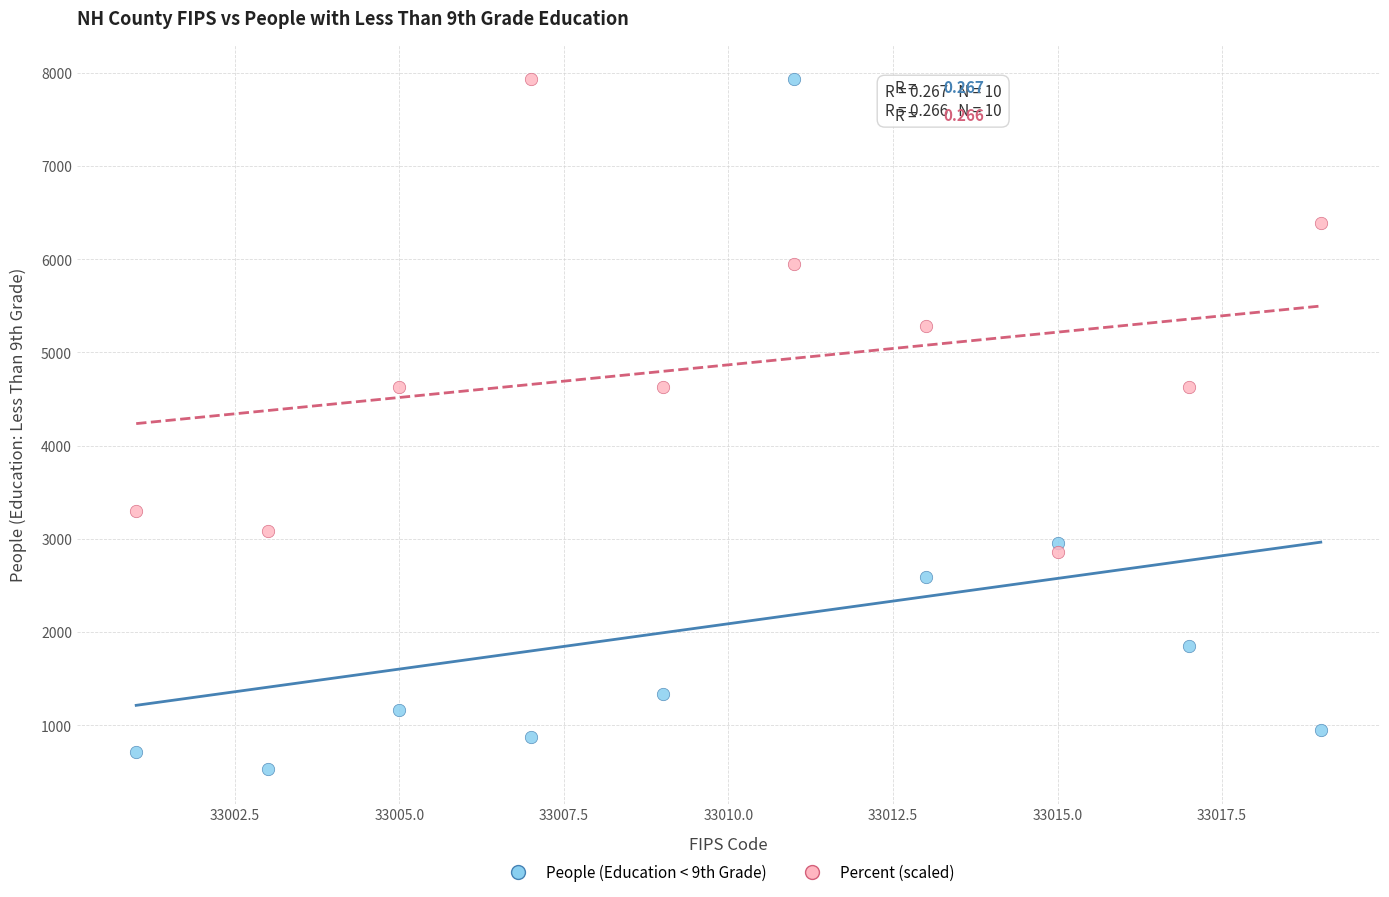

Which series reaches the minimum Y coordinate?

People (Education < 9th Grade)